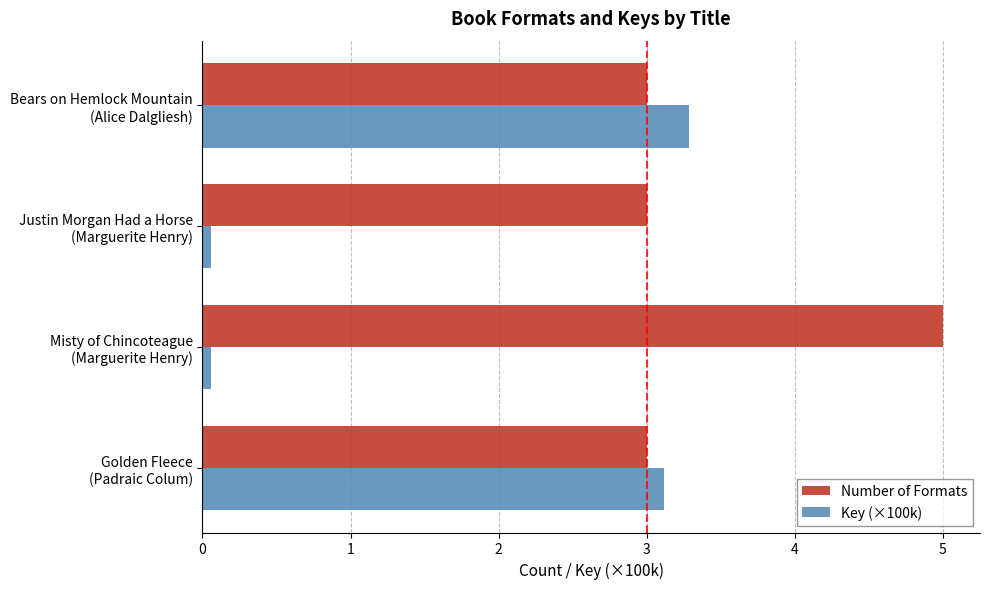

What is the difference between the maximum and minimum values in the Key (×100k) series?

3.2